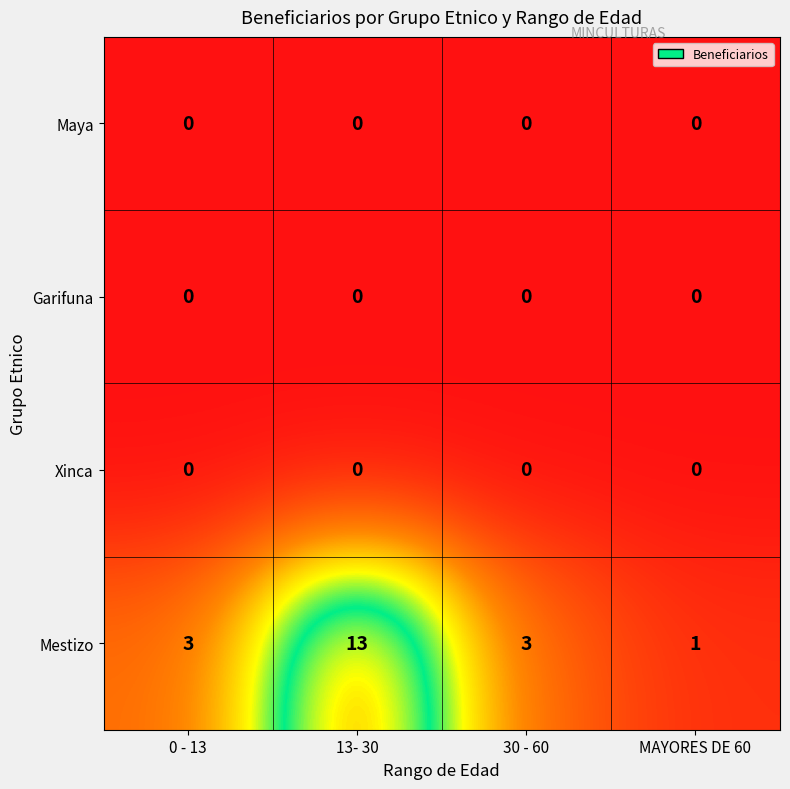

What is the total value across all series at 30 - 60?

3